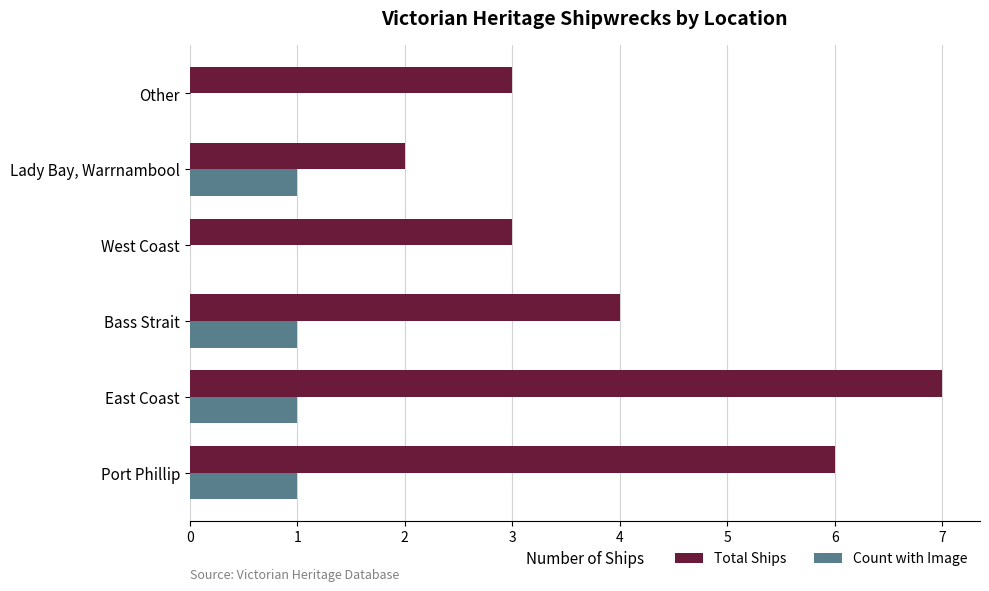

Between Port Phillip and Lady Bay, Warrnambool, which series saw the biggest shift?

Total Ships